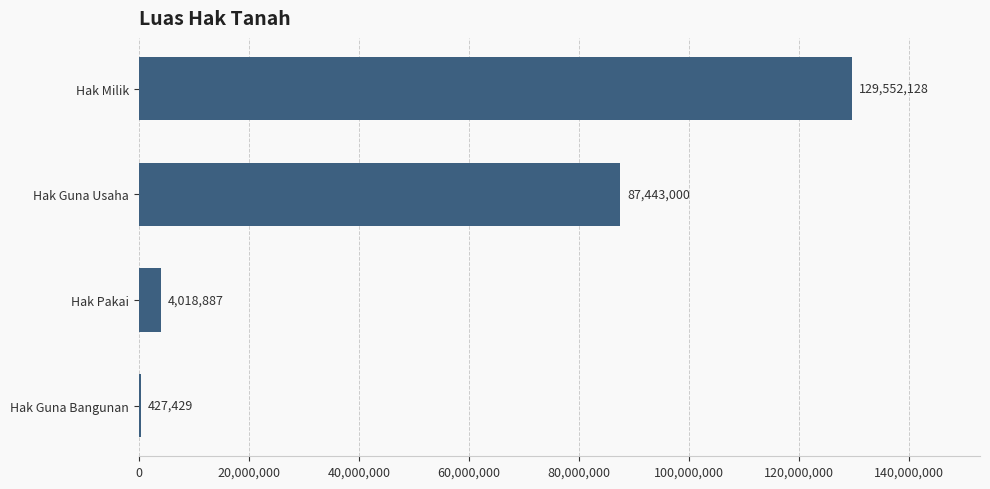

What is the sum of all values?

221441444